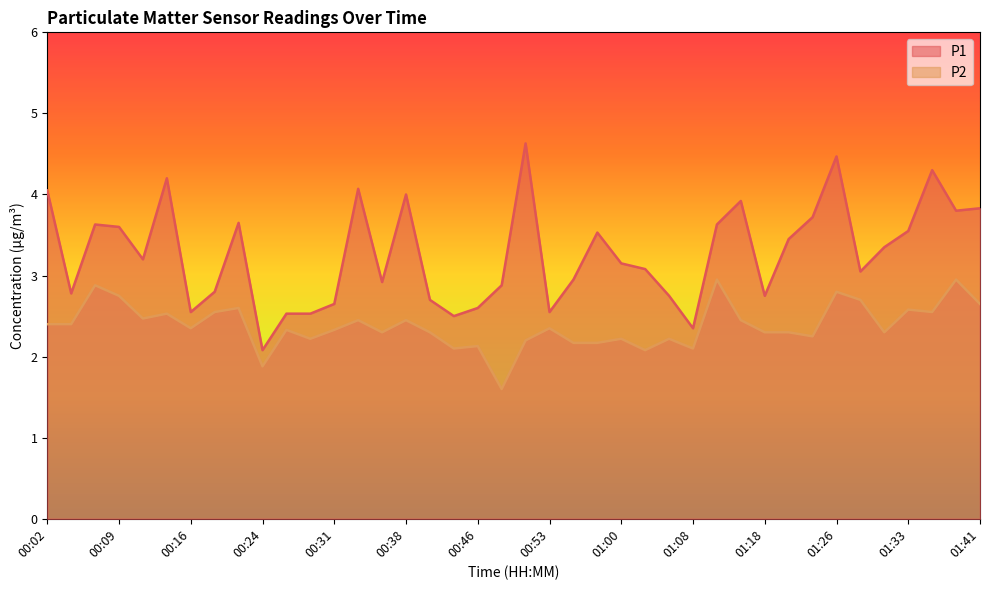

What position from the right is 01:38?

2